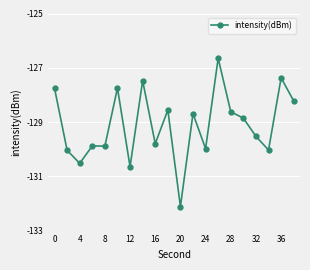

How many lines are shown in the chart?

1